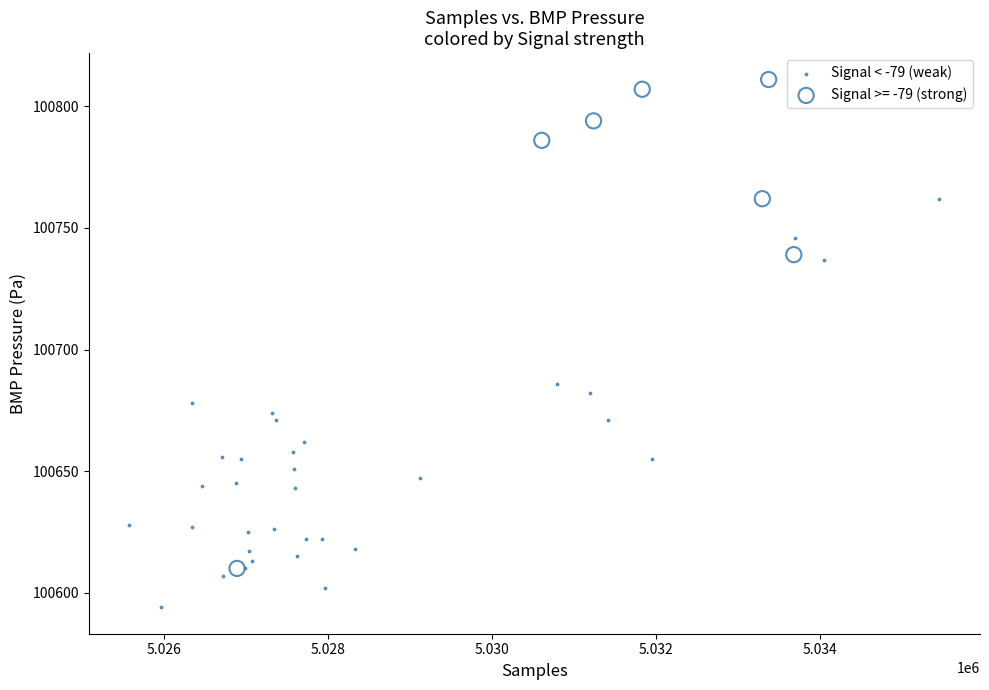

Which series has the widest spread of Y values?

Signal >= -79 (strong)